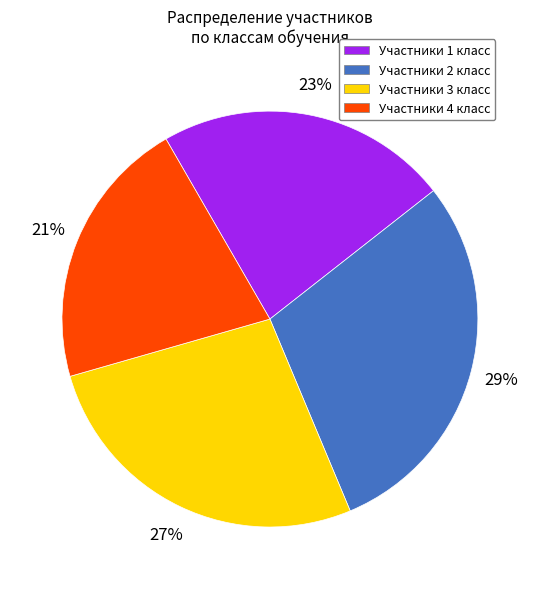

Count the number of slices in the pie.

4